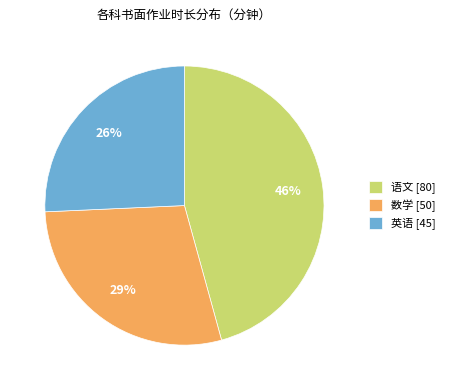

Is there a majority slice in this chart?

No